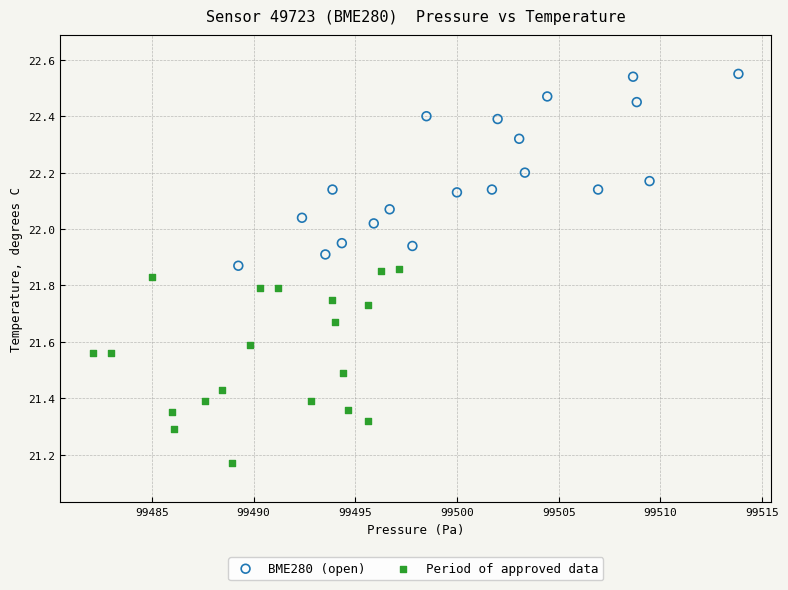

Which series reaches the minimum Y coordinate?

Period of approved data